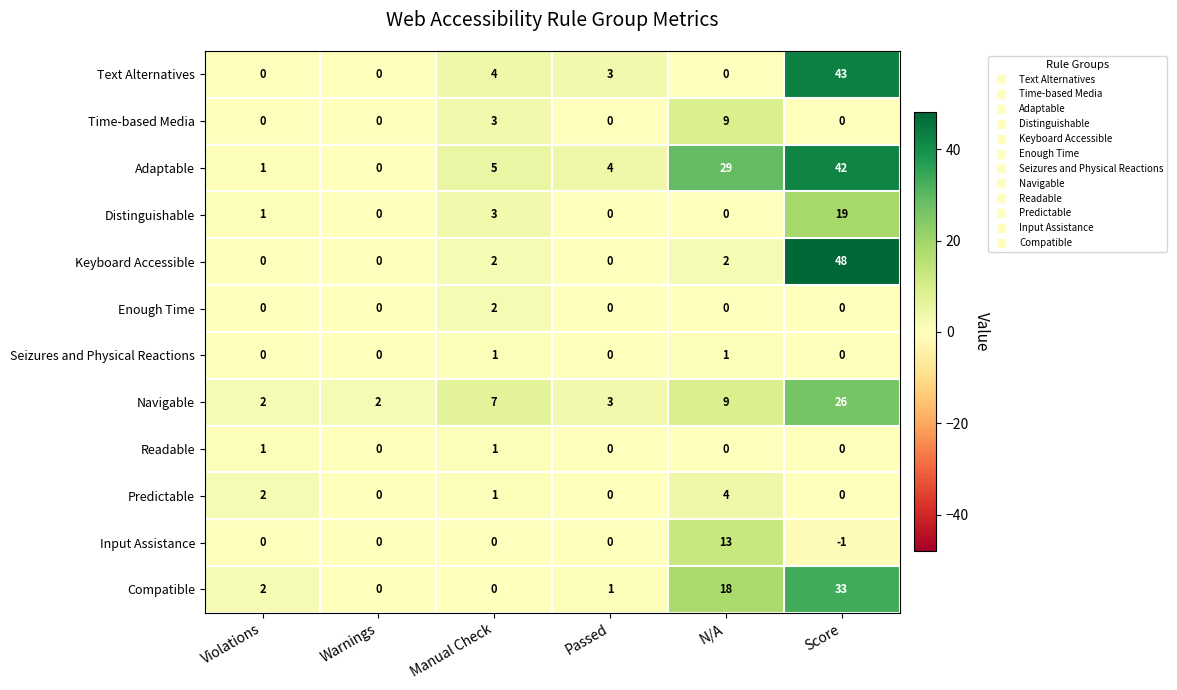

Which label corresponds to the largest value in the chart?

Score